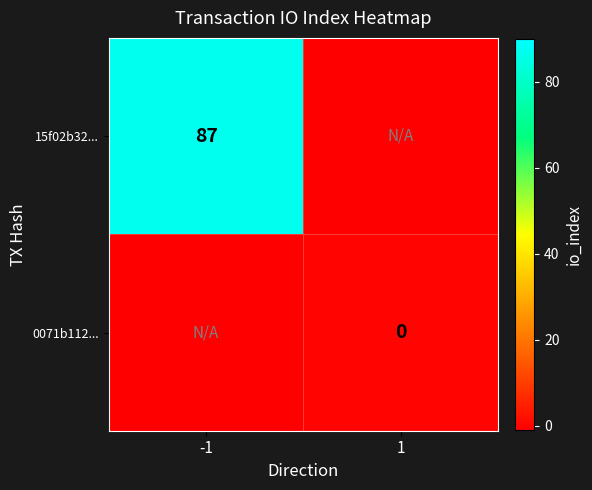

Is it true that 15f02b32... equals 131 at -1?

False